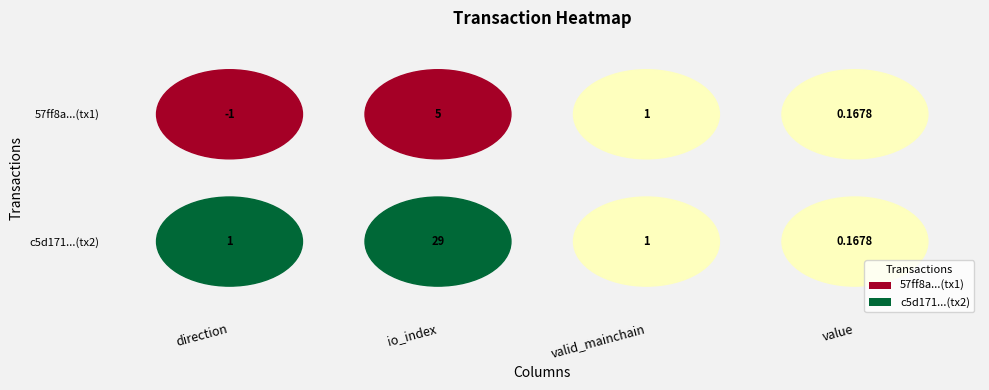

What is the difference between the maximum and minimum values in the c5d171c51066344ce81e87de8e1b82df8da2846 series?

28.8